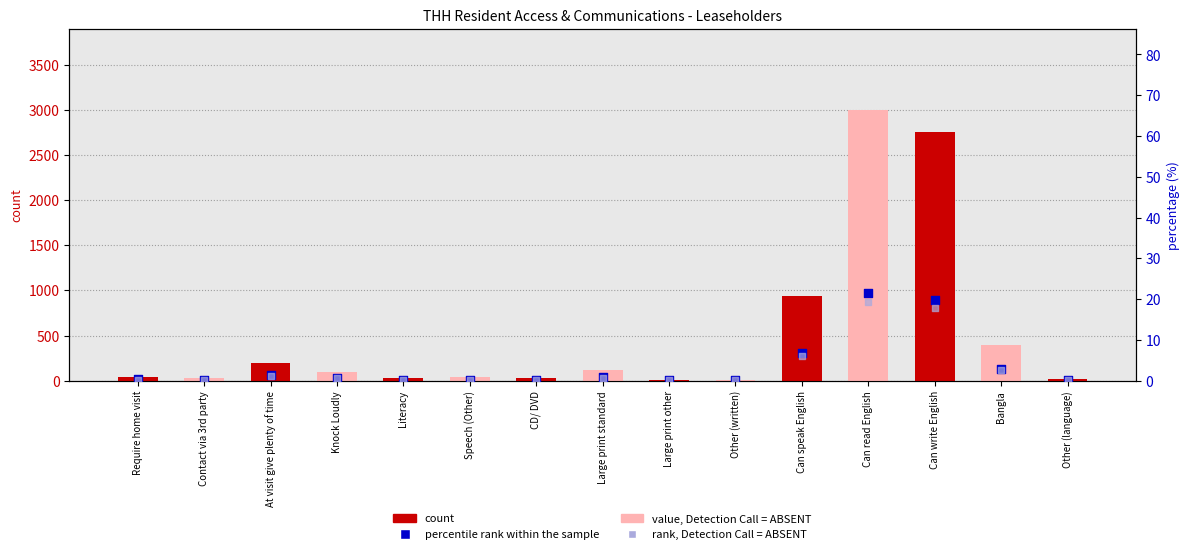

What are all the series names shown in the legend?

count, percentile rank within the sample, rank, Detection Call = ABSENT